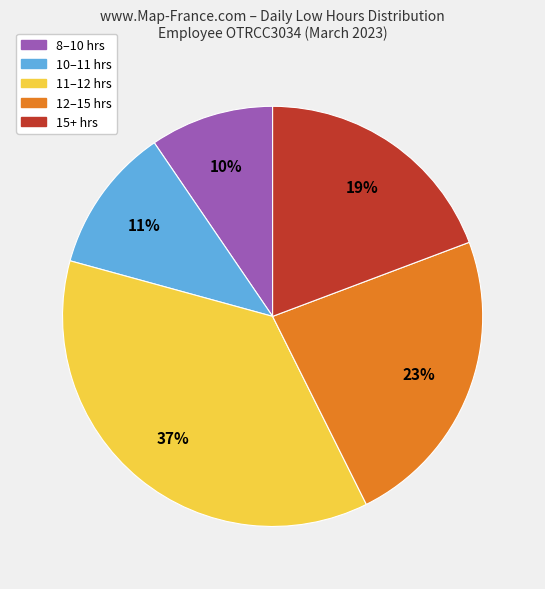

How many slices are in this pie chart?

5